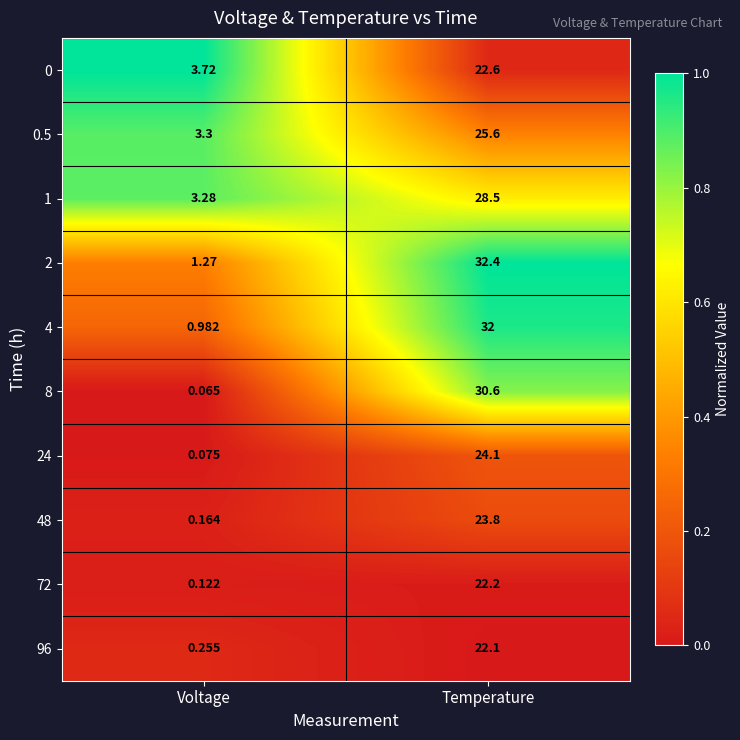

At which category is the sum across all series the highest?

Temperature